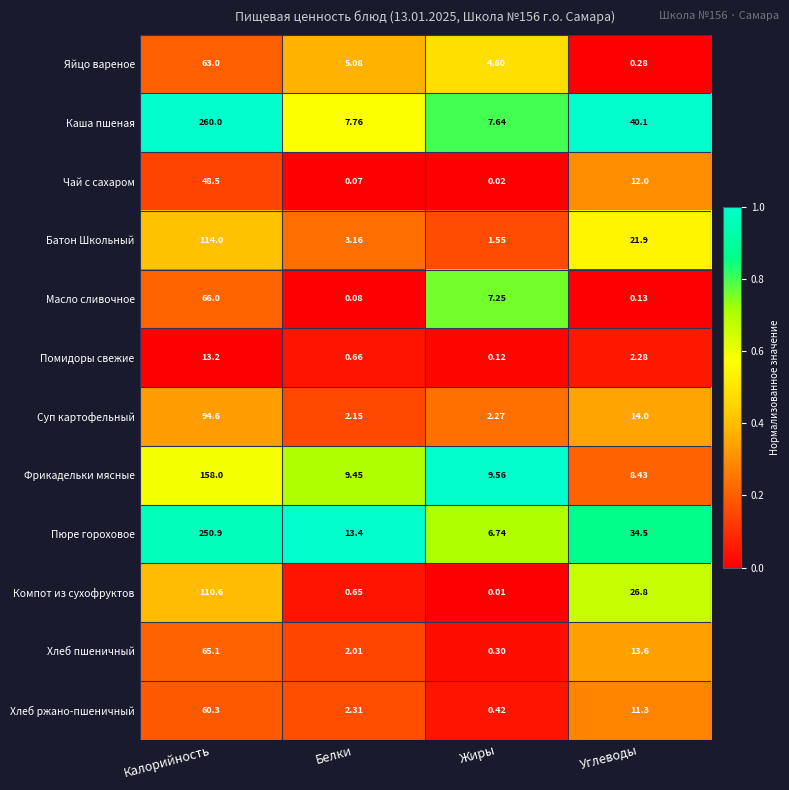

Which series has the largest range (max minus min)?

Каша пшеная